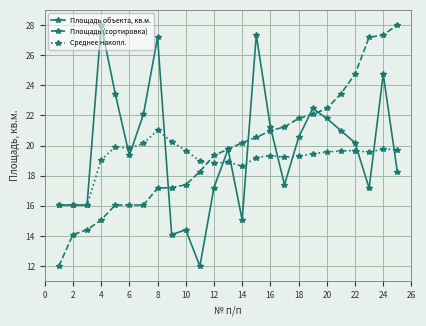

Count the number of categories in the chart.

25